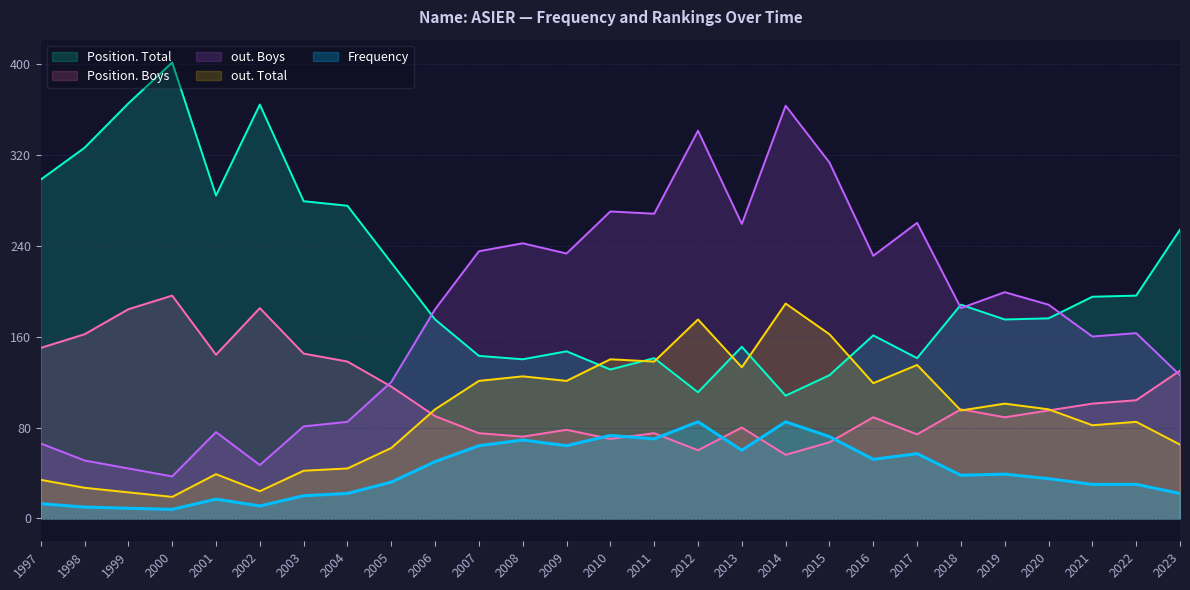

Where is the first local minimum for Frequency?

2000